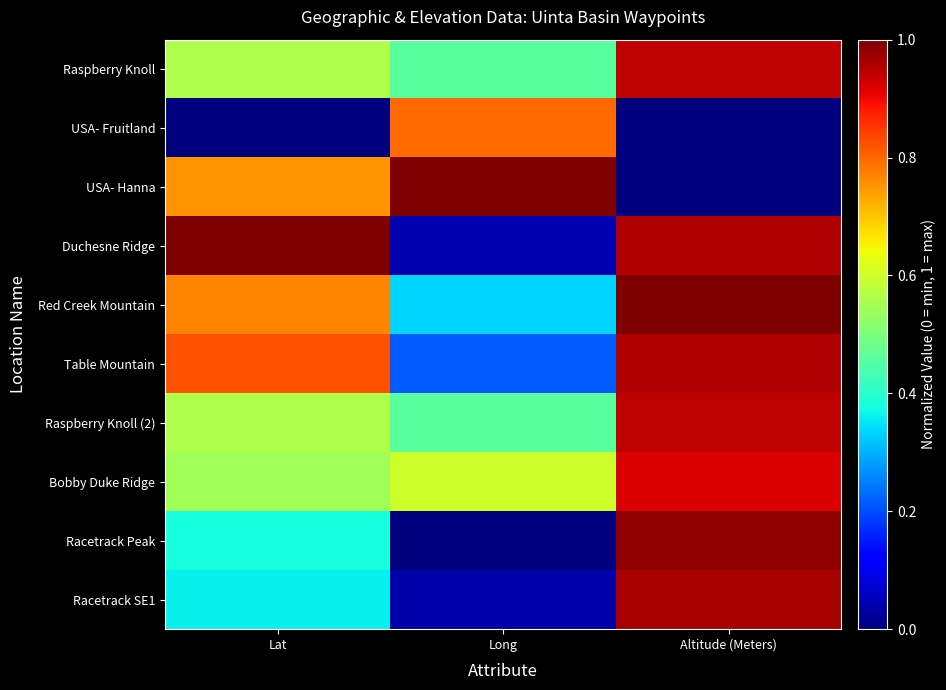

How many categories are shown in the chart?

3